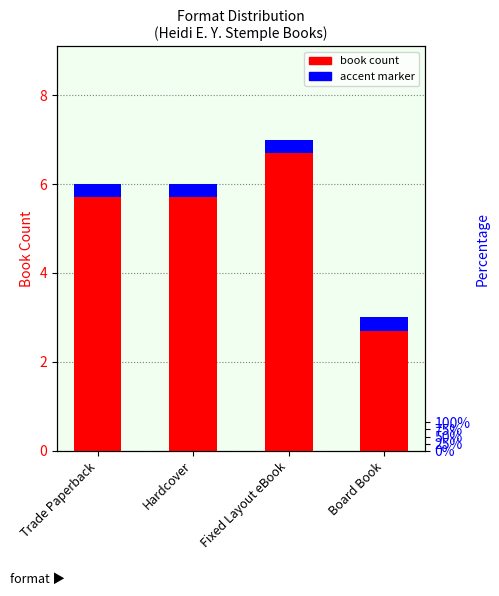

What is the sum of the values at Hardcover and Board Book?

9